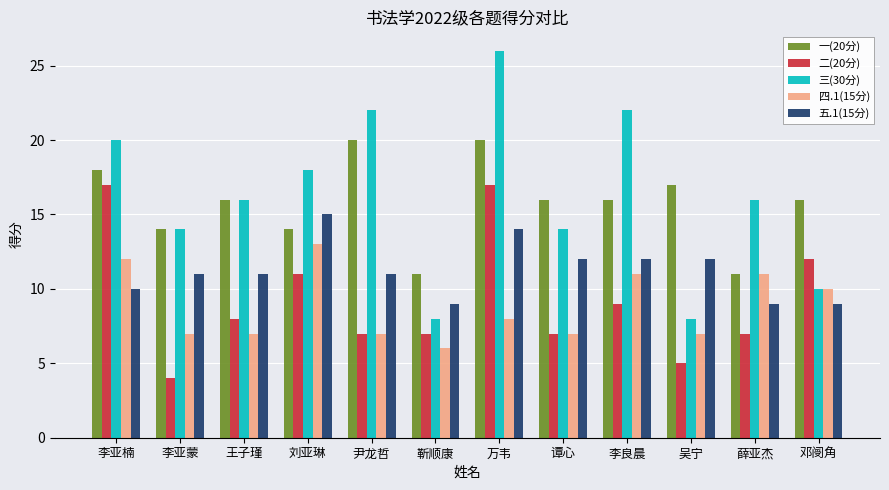

What is the difference between the 一(20分) values at 邓阌角 and 靳顺康?

5